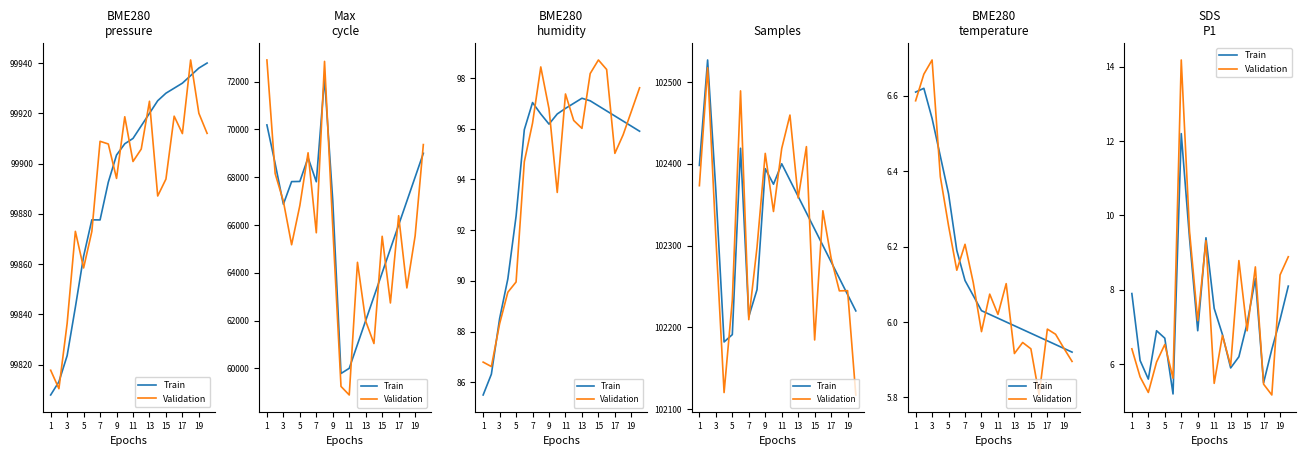

Rank the series by their maximum value, from highest to lowest.

Validation, Train